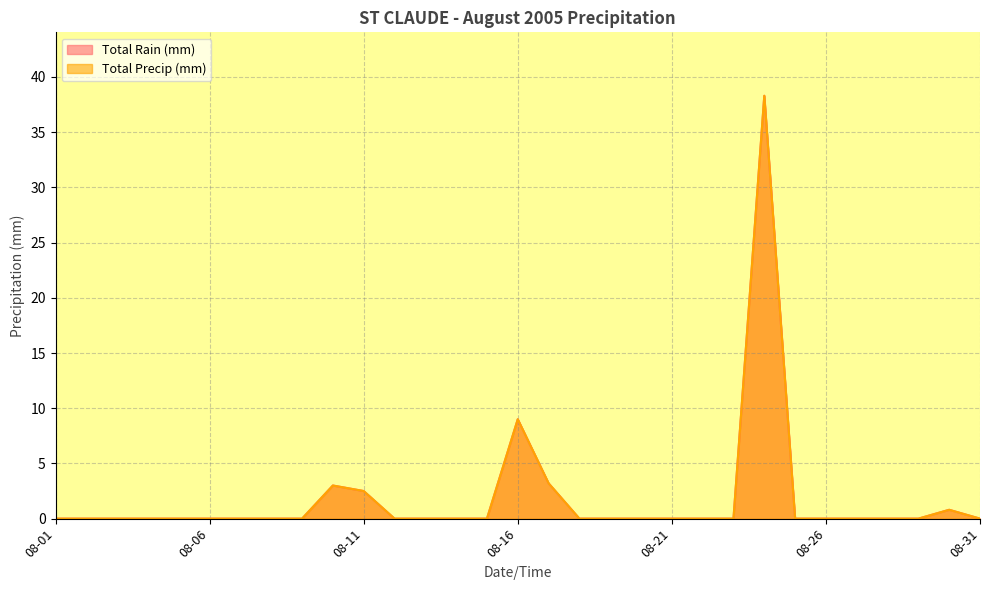

Does the chart have visible grid lines?

Yes